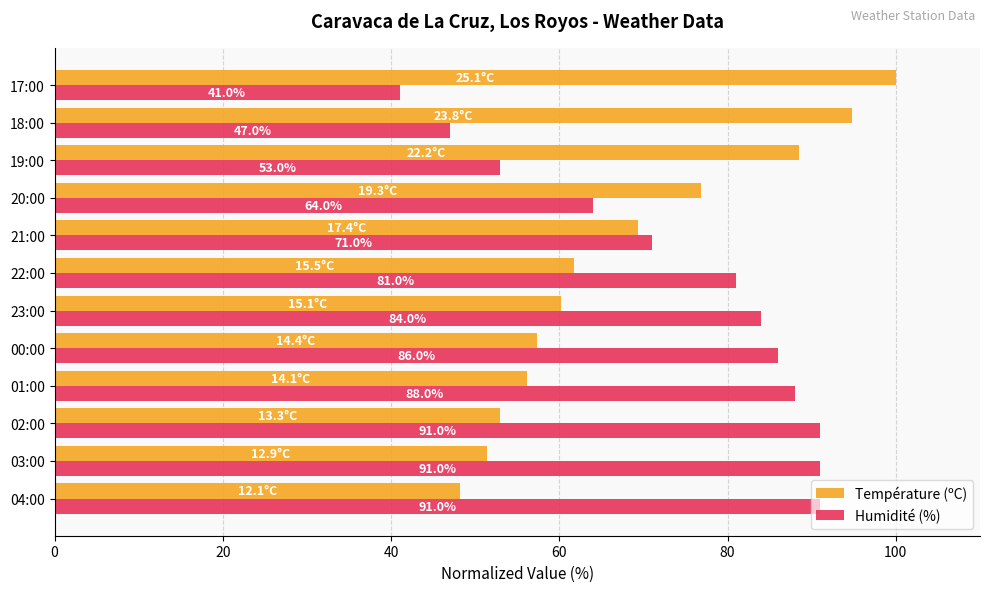

List the series in order of their overall mean, highest first.

Humidité (%), Température (ºC)